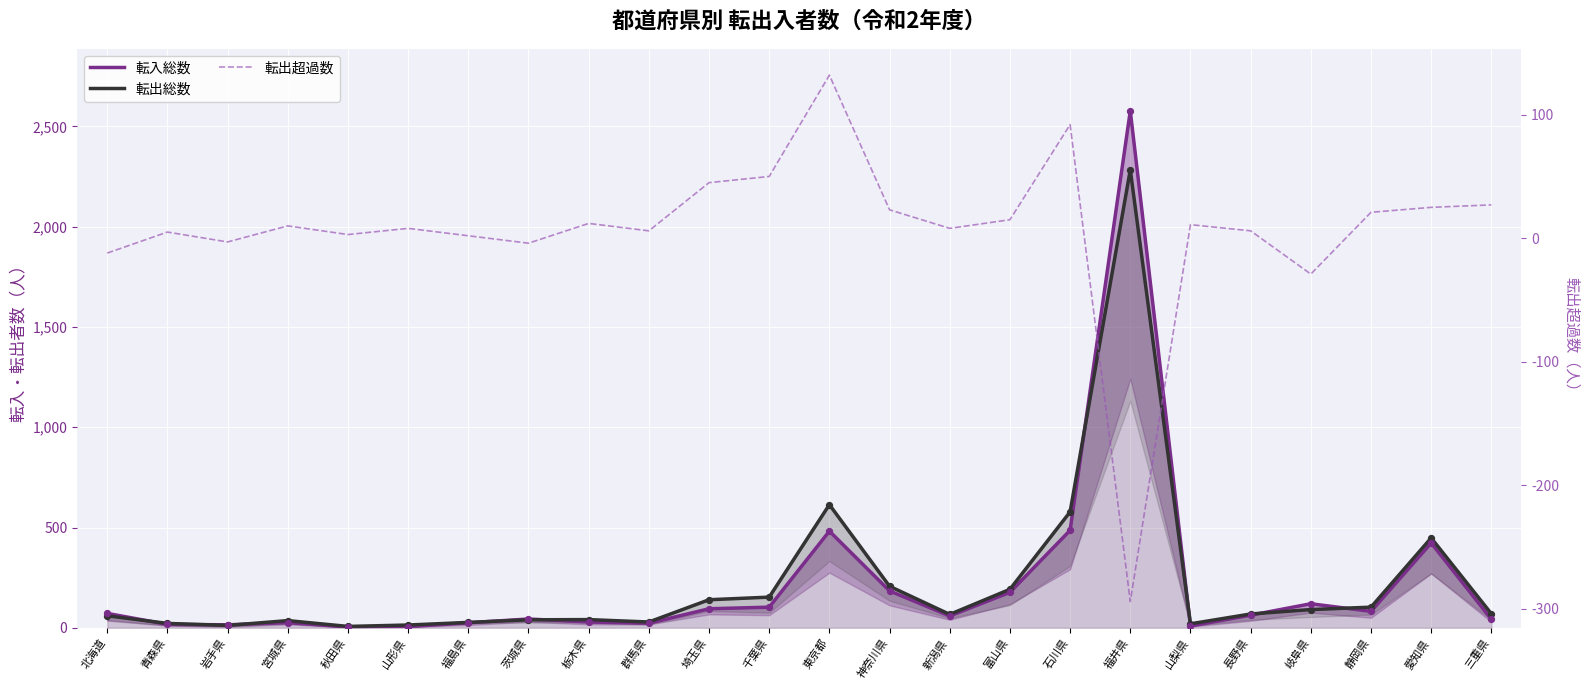

What are all the series names shown in the legend?

転入総数, 転出総数, 転出超過数